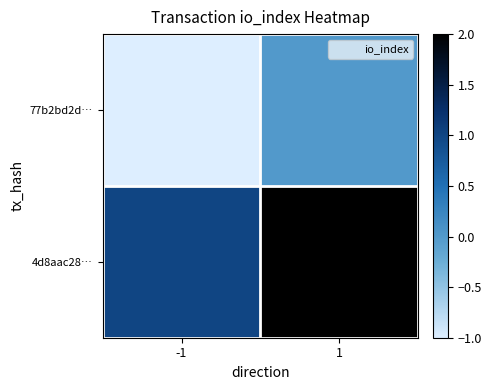

At -1, list the series in order from smallest to largest.

77b2bd2d…, 4d8aac28…